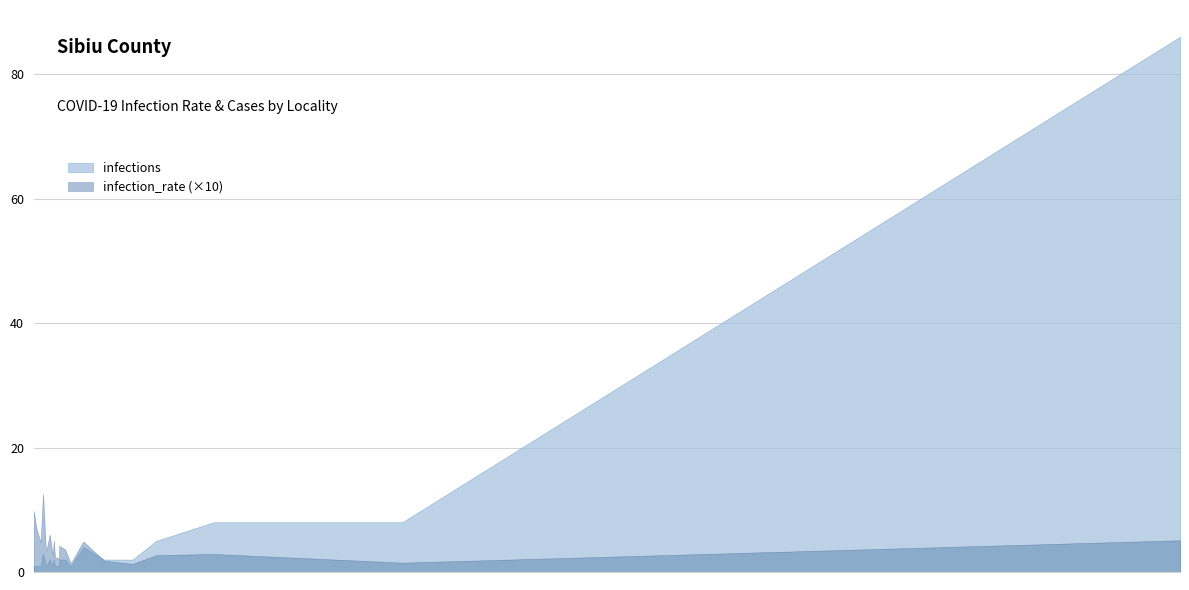

Which series has the largest range (max minus min)?

infections